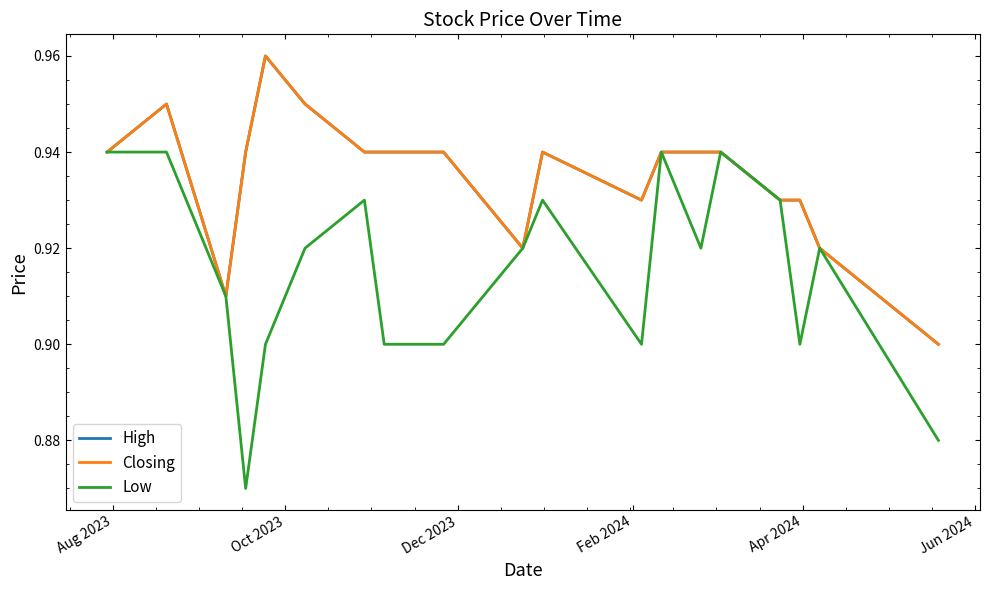

How many interior local peaks does the High series have?

3